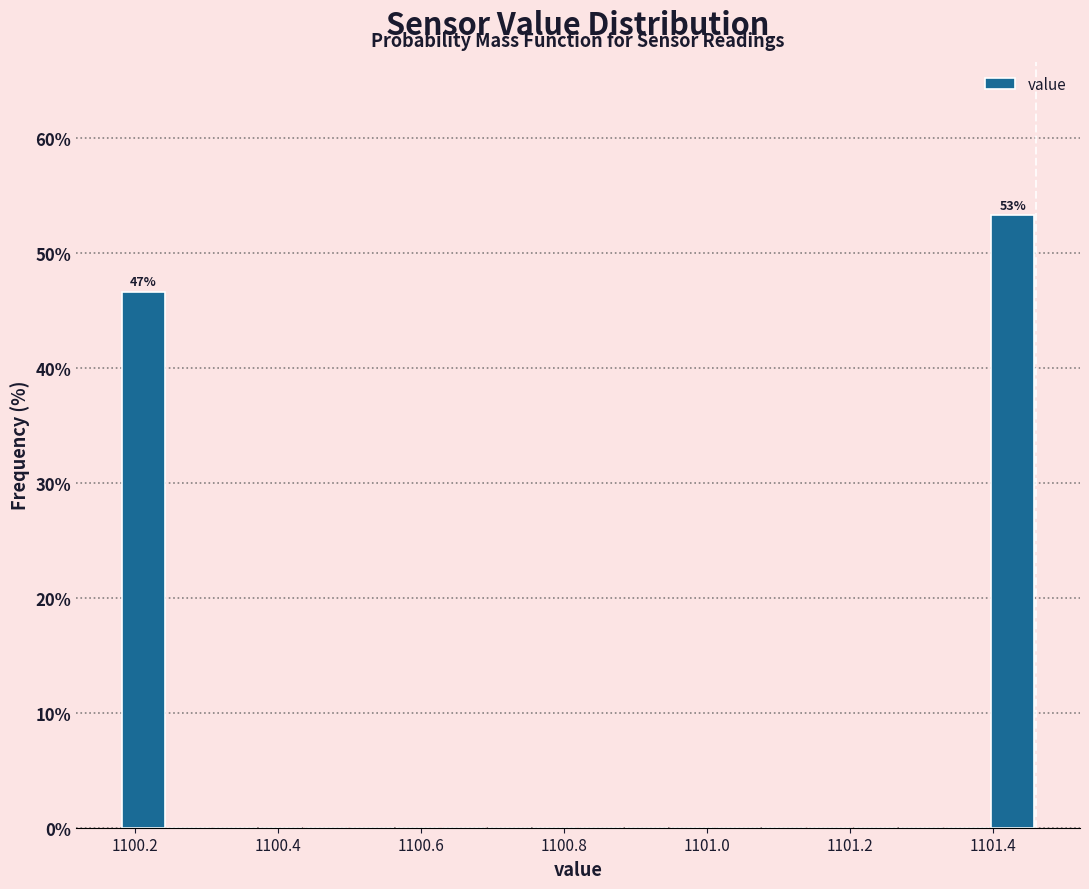

Around what value on the x-axis is the tallest bar? Give the approximate position of its centre, as read against the axis.

1101.42